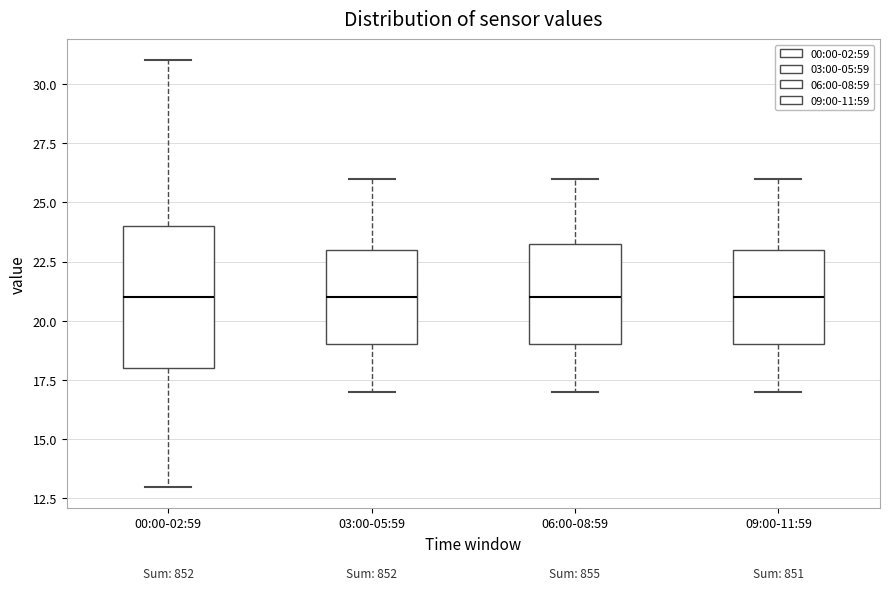

Comparing the boxes themselves (not the whiskers), which one is the tallest?

00:00-02:59